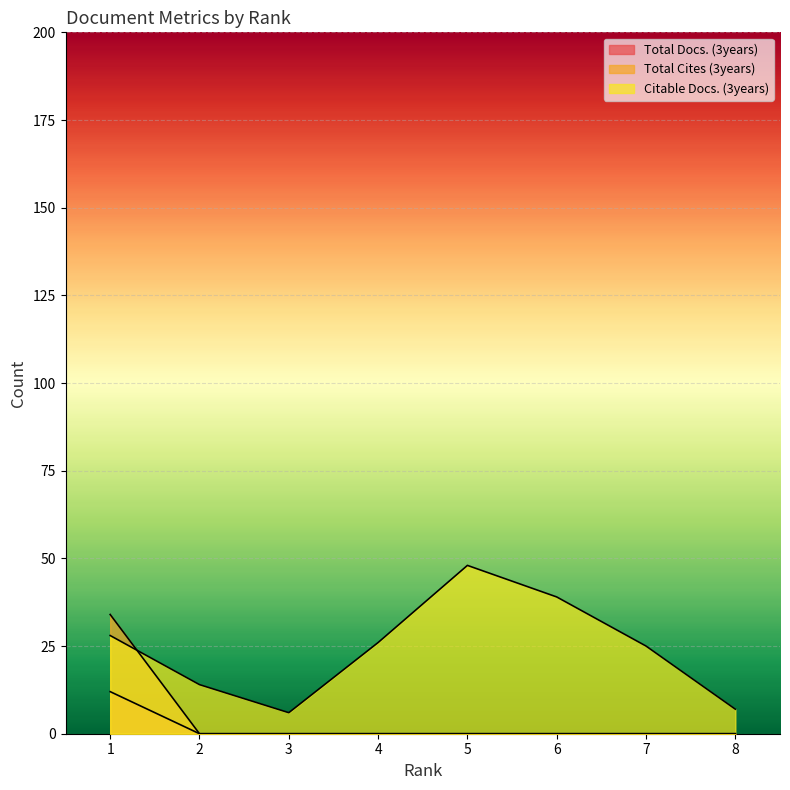

Between 6 and 1, which is larger?

1